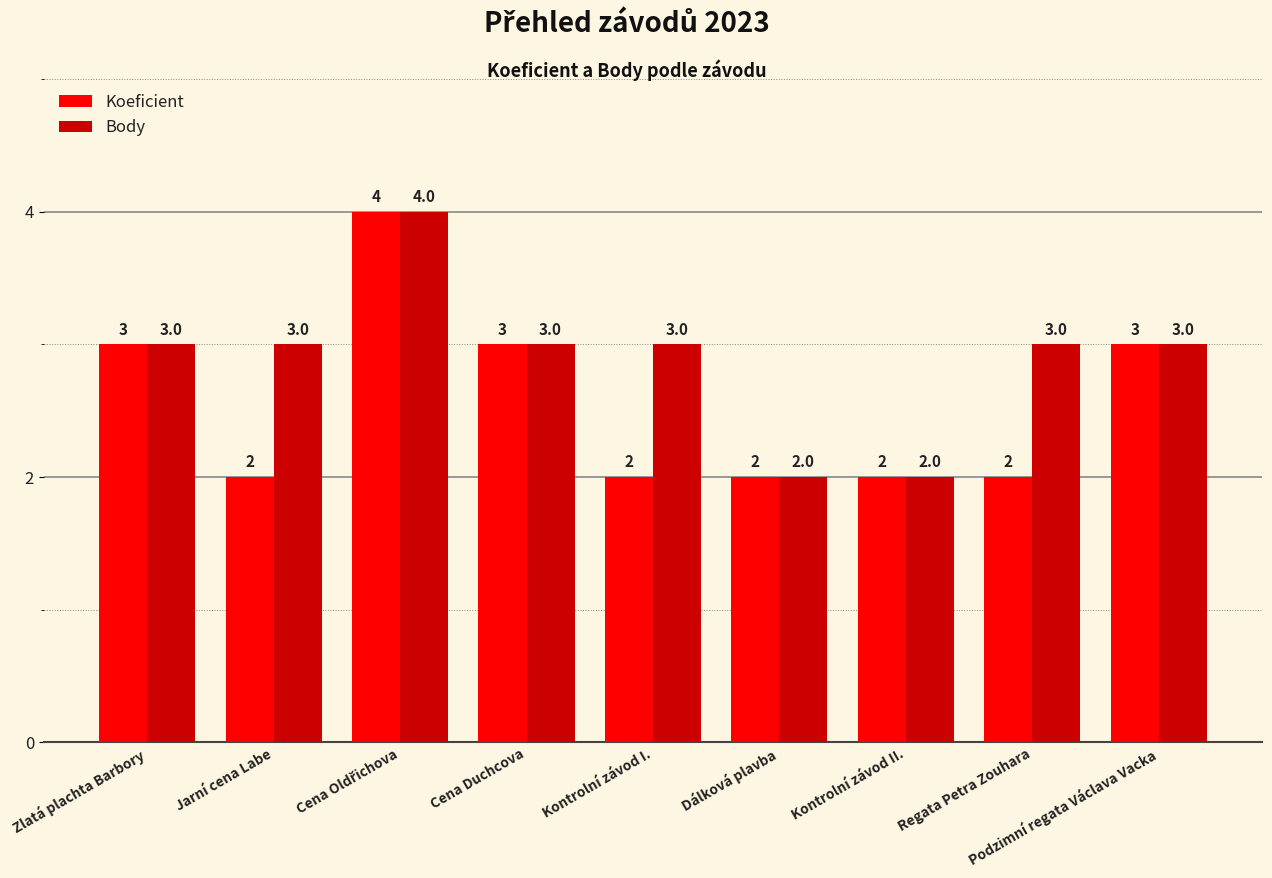

What are all the series names shown in the legend?

Koeficient, Body